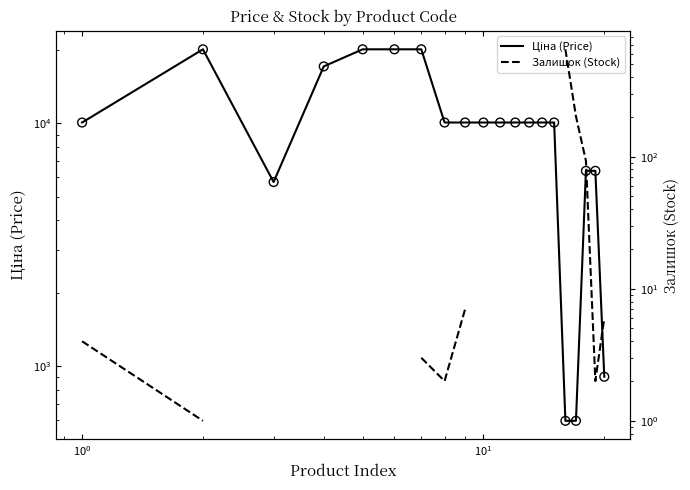

Is the value of Ціна (Price) at 18 greater than the value of Залишок (Stock) at 16?

Yes